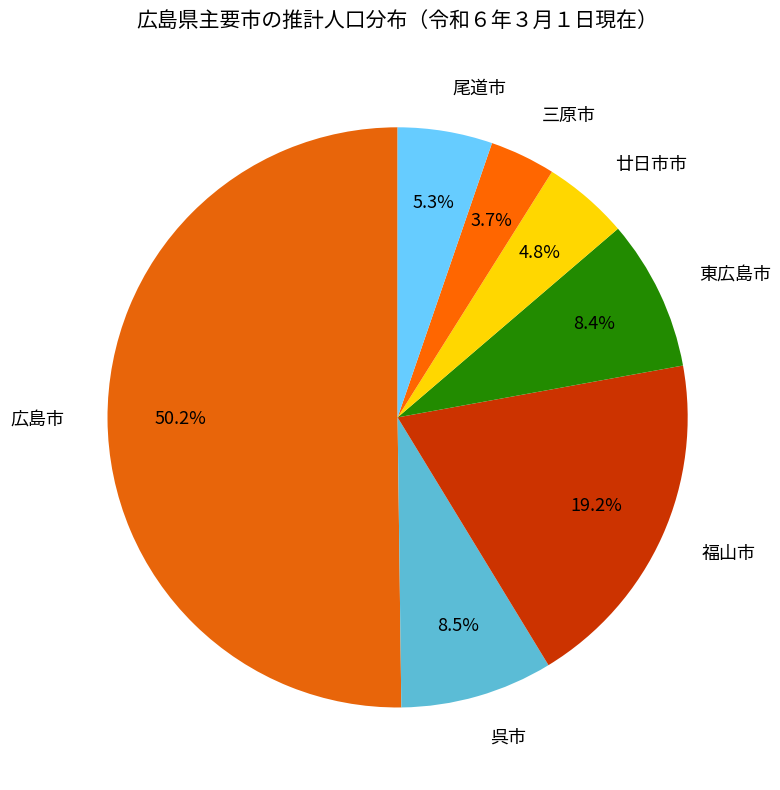

Count the number of slices in the pie.

7